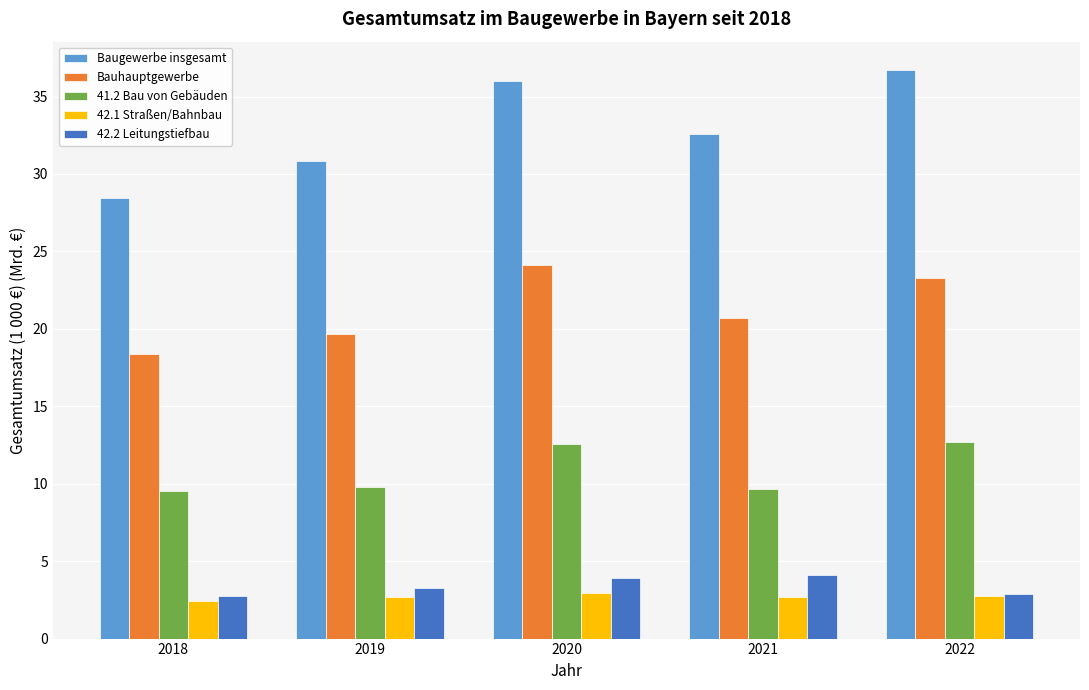

True or false: Bauhauptgewerbe has a value of 31.8 at 2021.

False